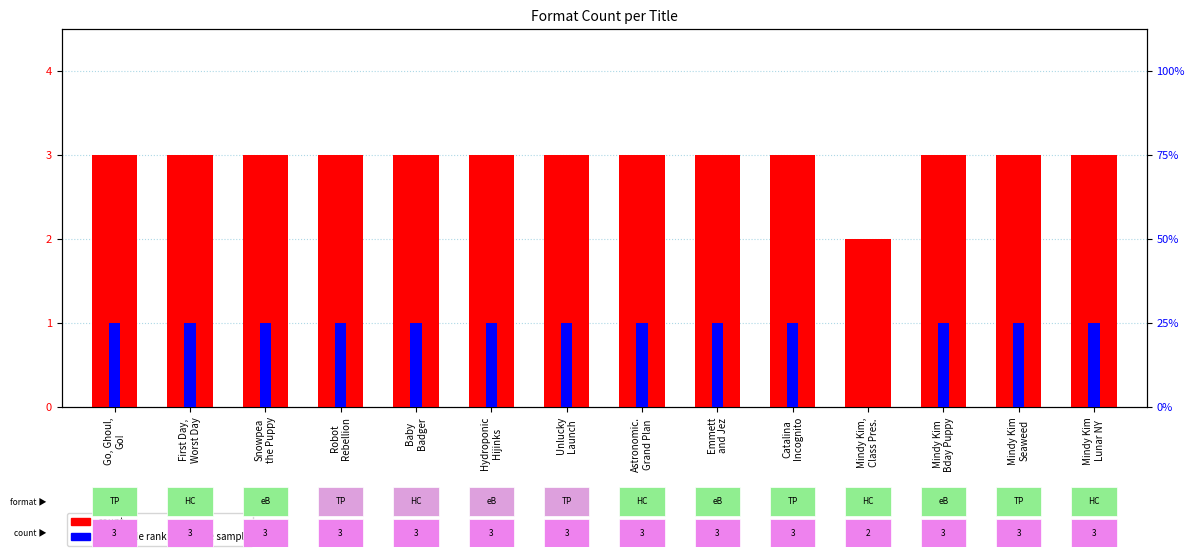

Which category has the lowest value in the percentile rank within the sample series?

Mindy Kim,
Class Pres.